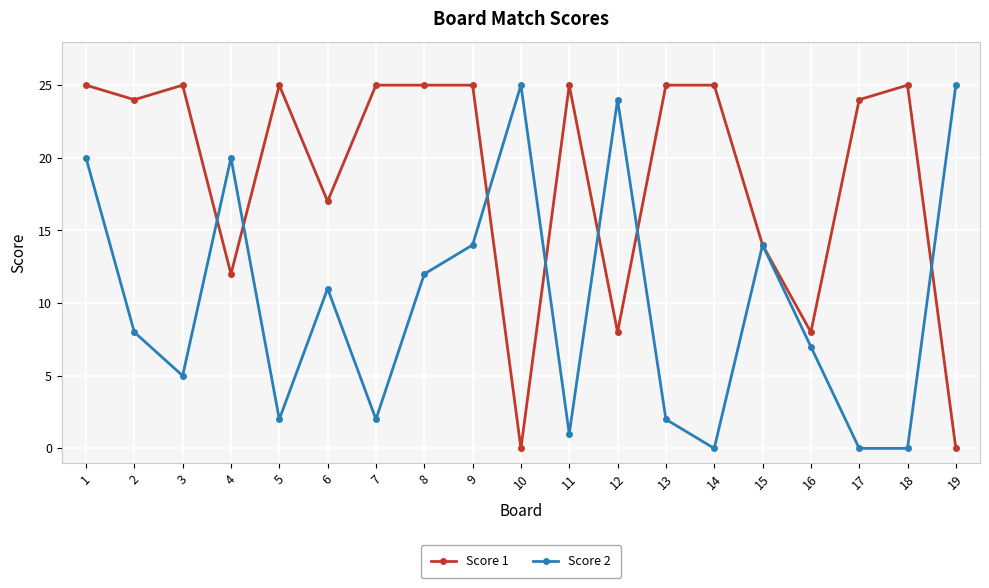

What is the spread (max minus min) of values at 17?

24